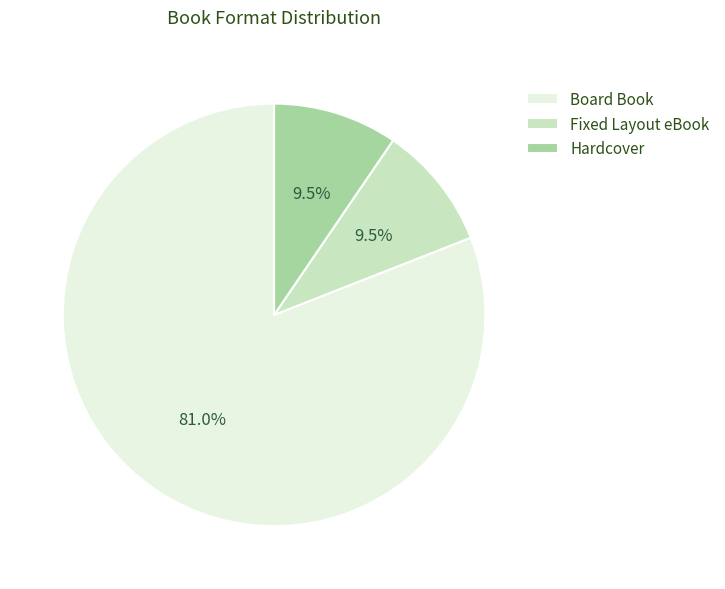

To the nearest percent, what portion does Board Book represent?

81%